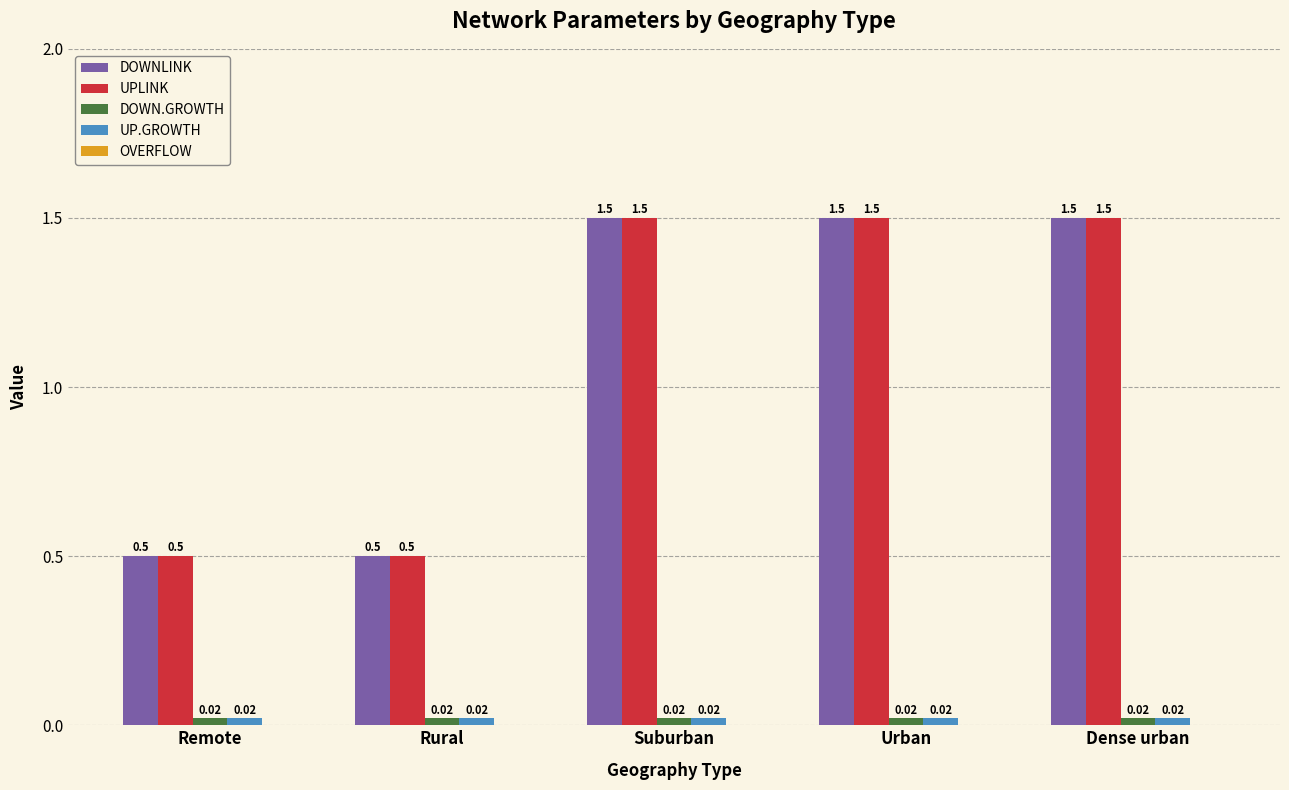

At how many categories does at least one series exceed 0?

5